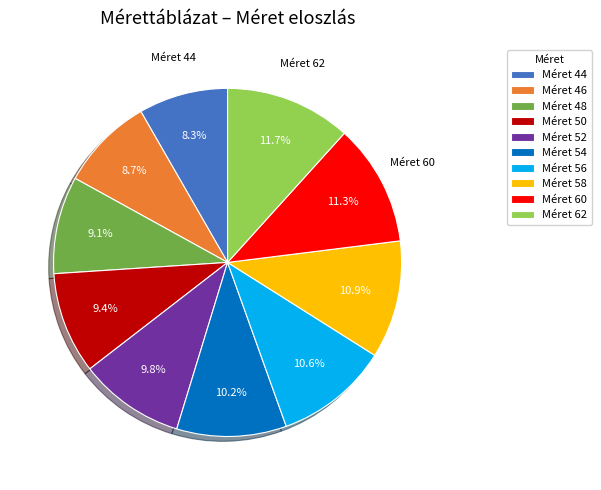

To the nearest percent, what is the average slice percentage?

10%